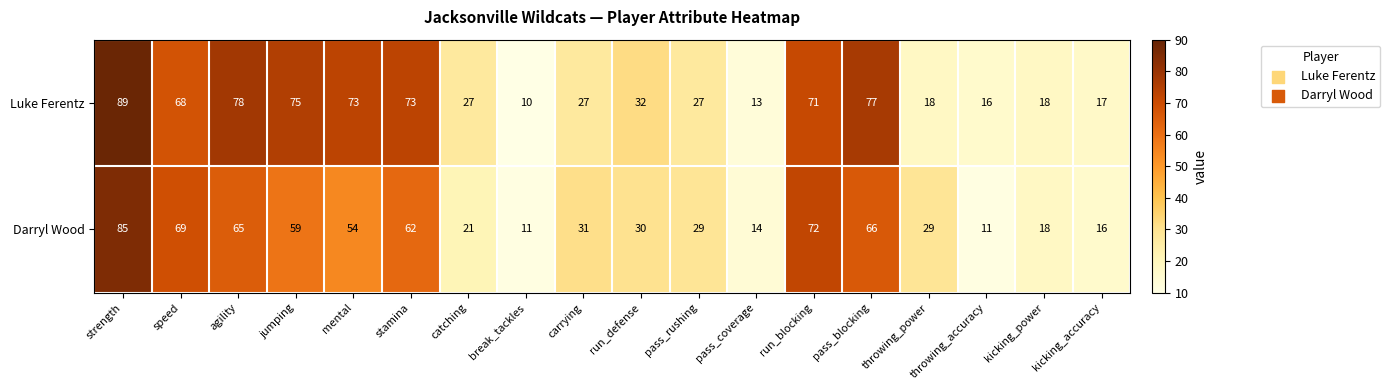

At how many categories does at least one series exceed 34?

8